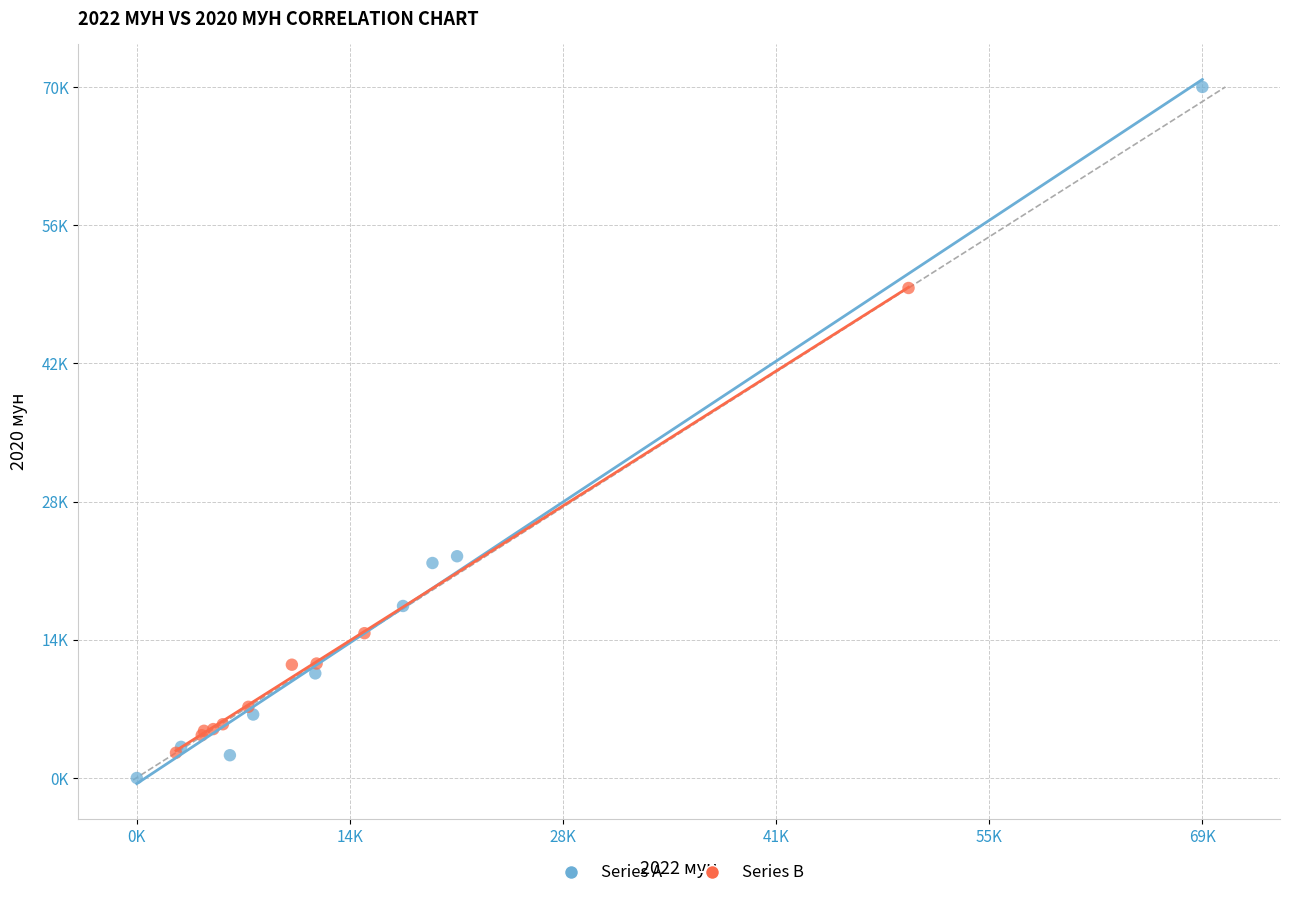

What are all the series names shown in the legend?

Series A, Series B